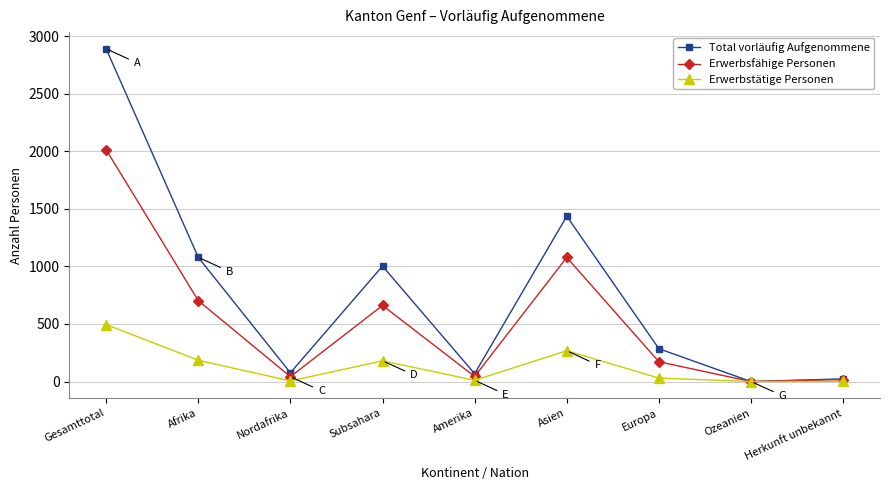

Is this an area chart (filled region under the line)?

No